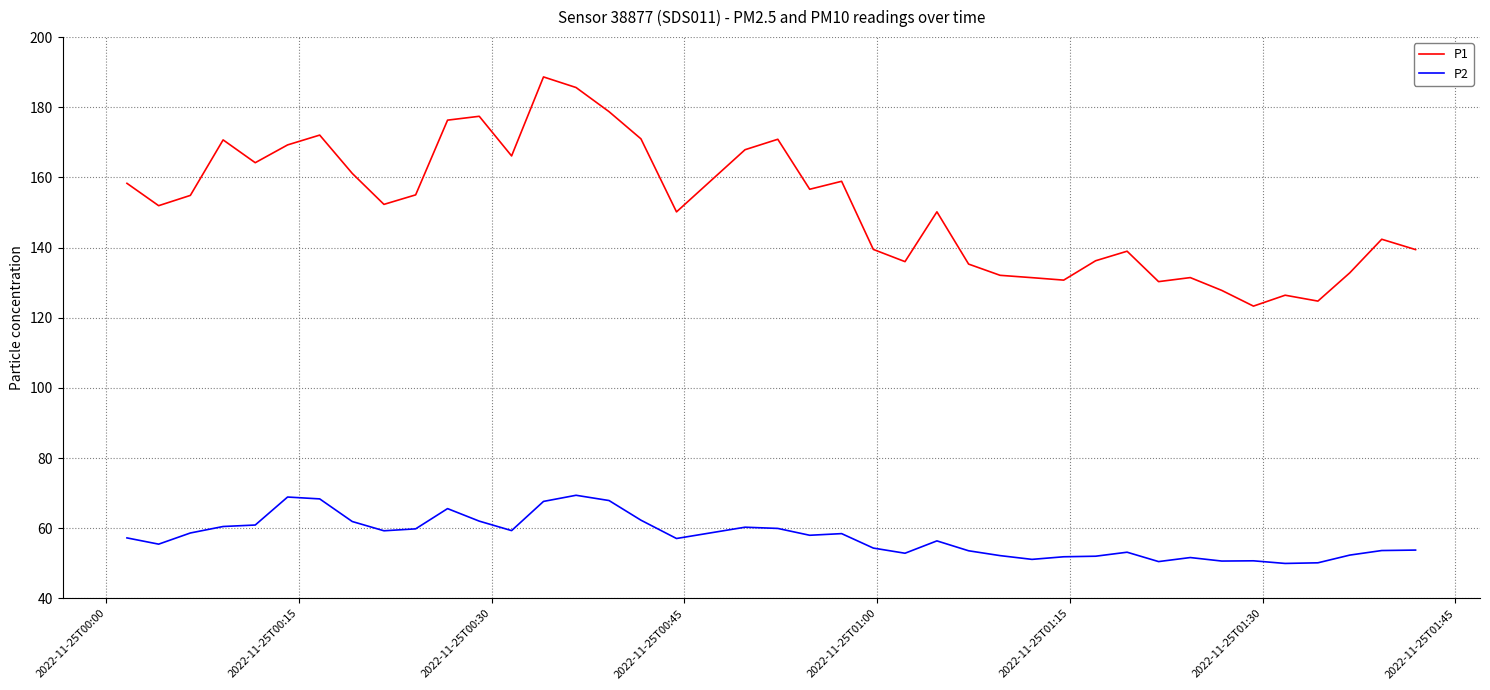

True or false: P2 and P1 cross at least once.

False